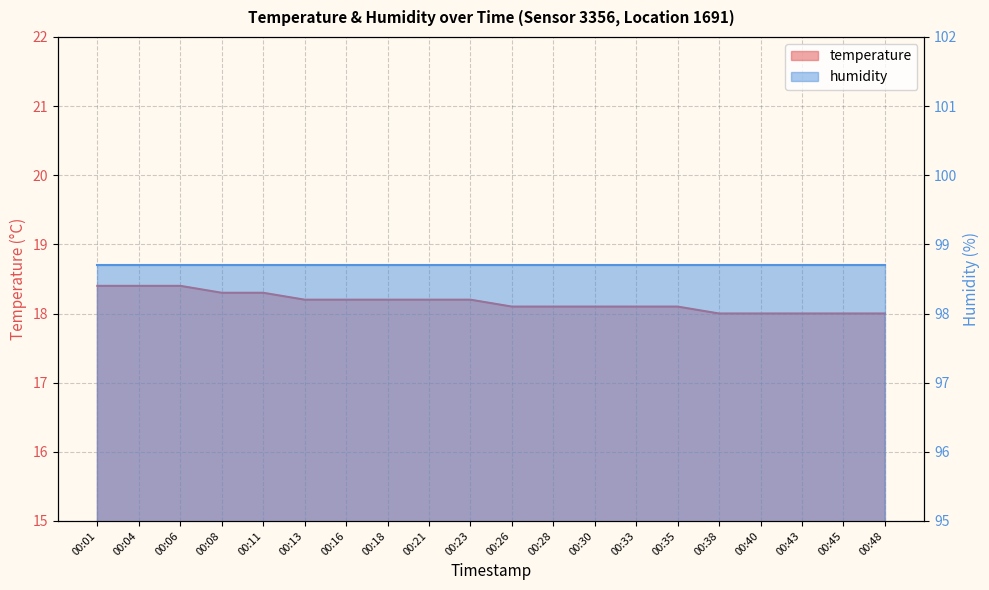

Rank the categories by value from highest to lowest.

00:01, 00:04, 00:06, 00:08, 00:11, 00:13, 00:16, 00:18, 00:21, 00:23, 00:26, 00:28, 00:30, 00:33, 00:35, 00:38, 00:40, 00:43, 00:45, 00:48